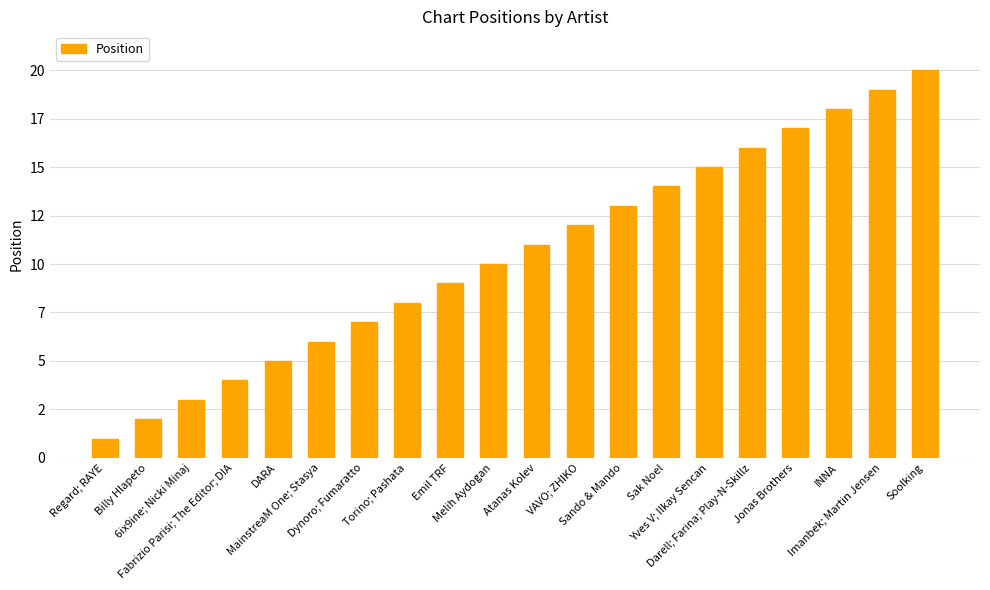

Read the value at INNA.

18